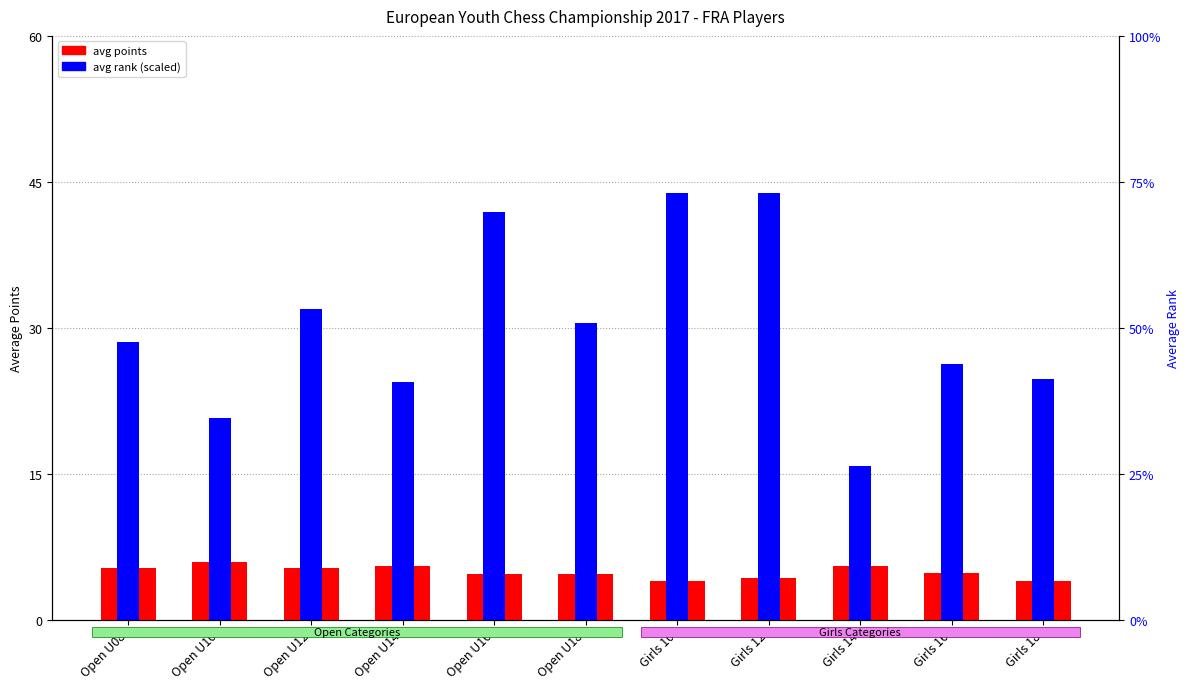

What is the value of the avg points bar at the 10th from the left?

4.8